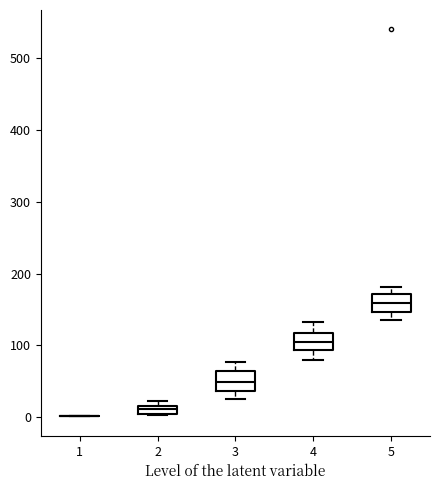

Where is the lower edge of the box at x = 4 on the y-axis? The values are not printed on the chart, so give them approximately, as read against the axis.

90